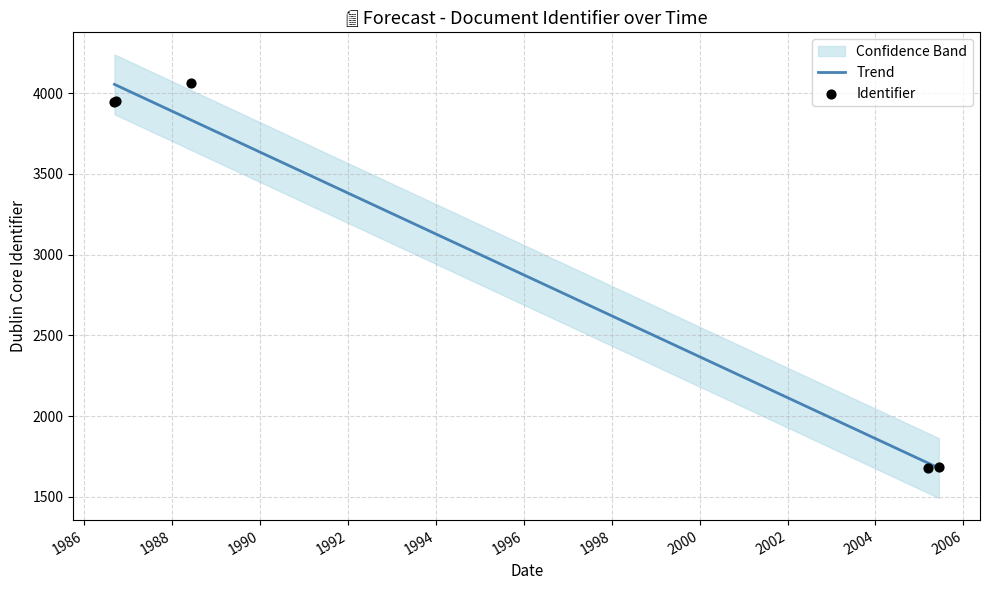

Which series reaches the maximum Y coordinate?

Identifier